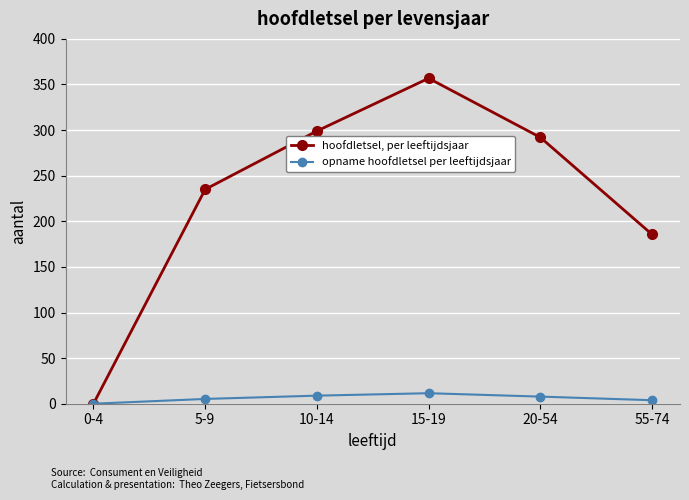

Count the number of data series in this chart.

2